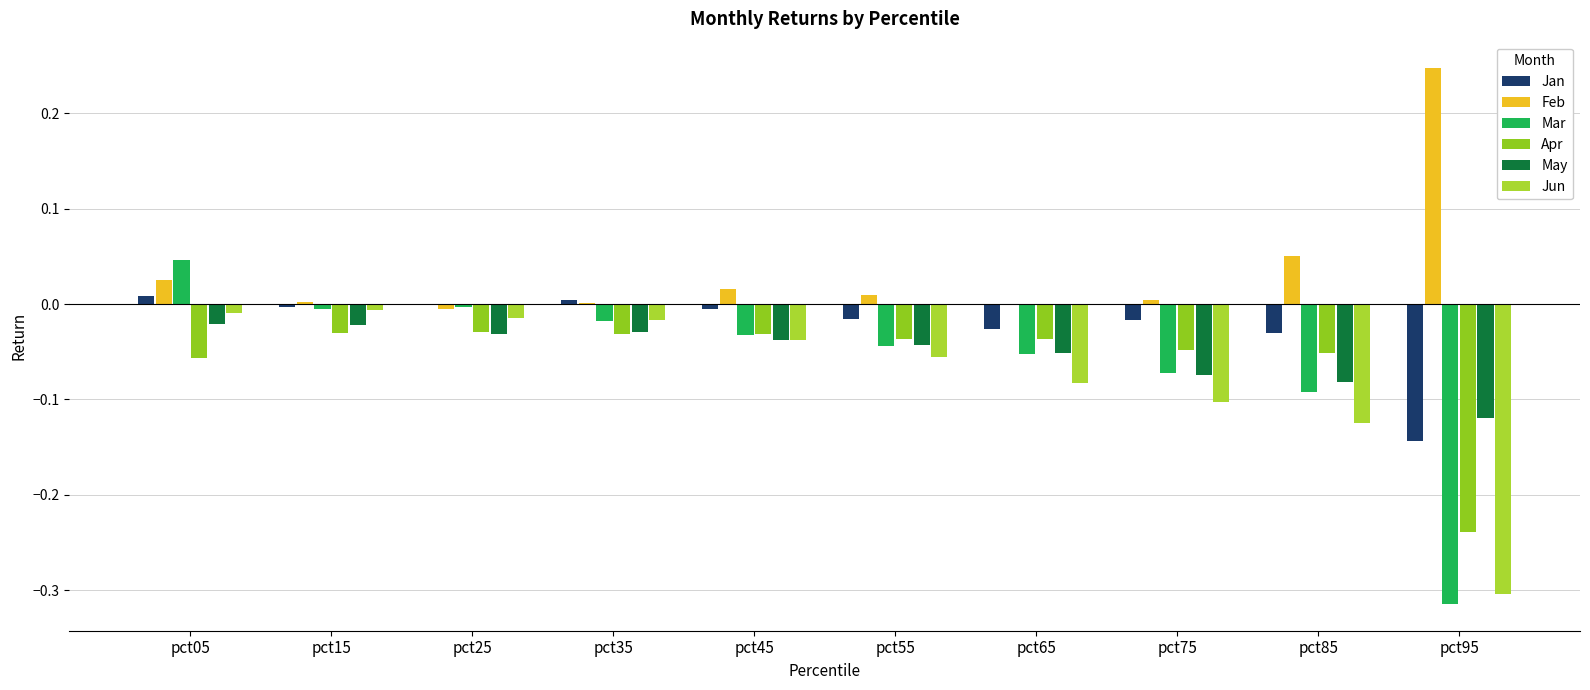

True or false: Mar has a value of -0.0 at pct65.

False